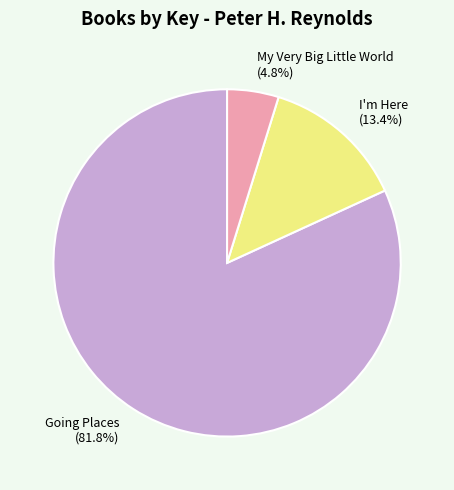

Approximately how many times larger is the value at I'm Here (13.4%) compared to My Very Big Little World (4.8%)?

2.8